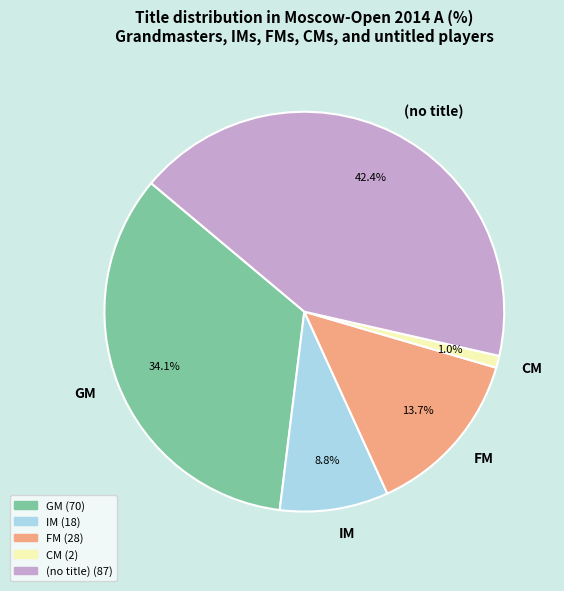

What is the largest slice in the pie chart?

(no title)